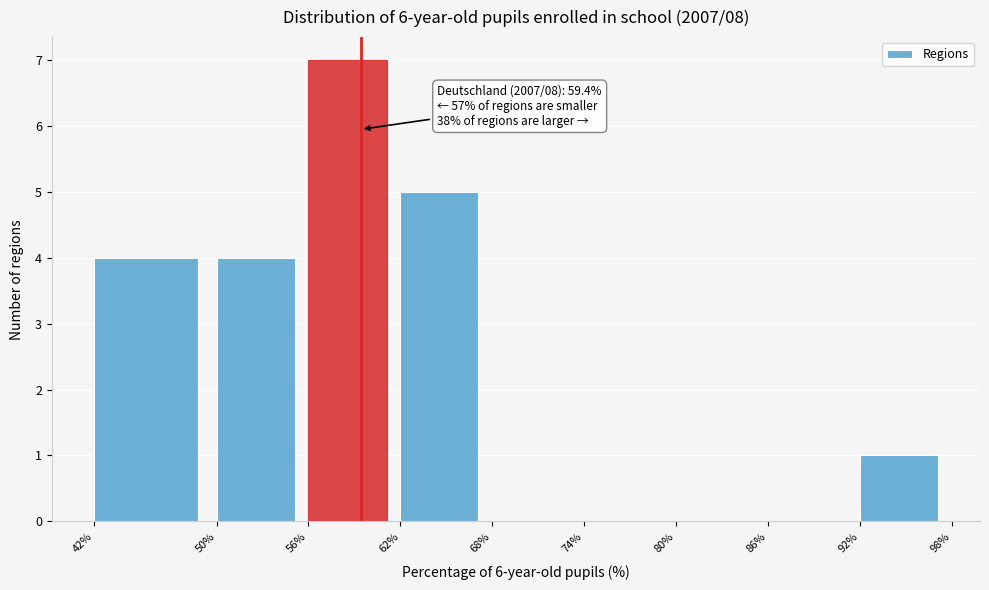

Over which range of the x-axis is the bar tallest?

56% to 62%